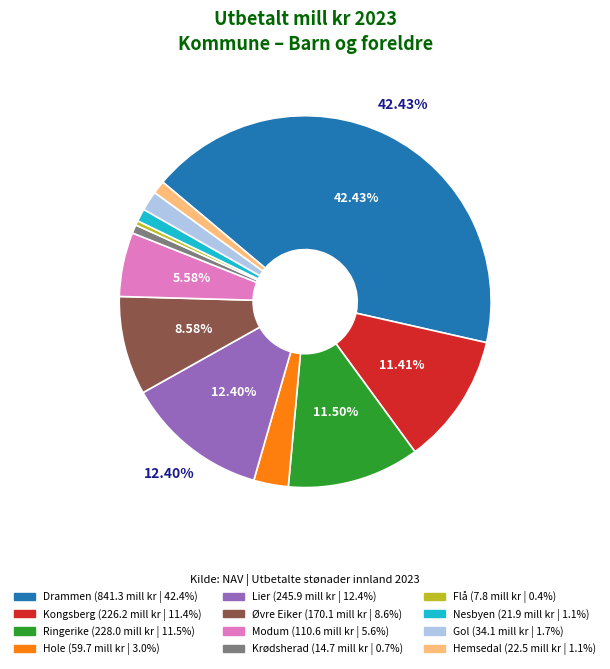

Does Flå represent more than half of the total?

No